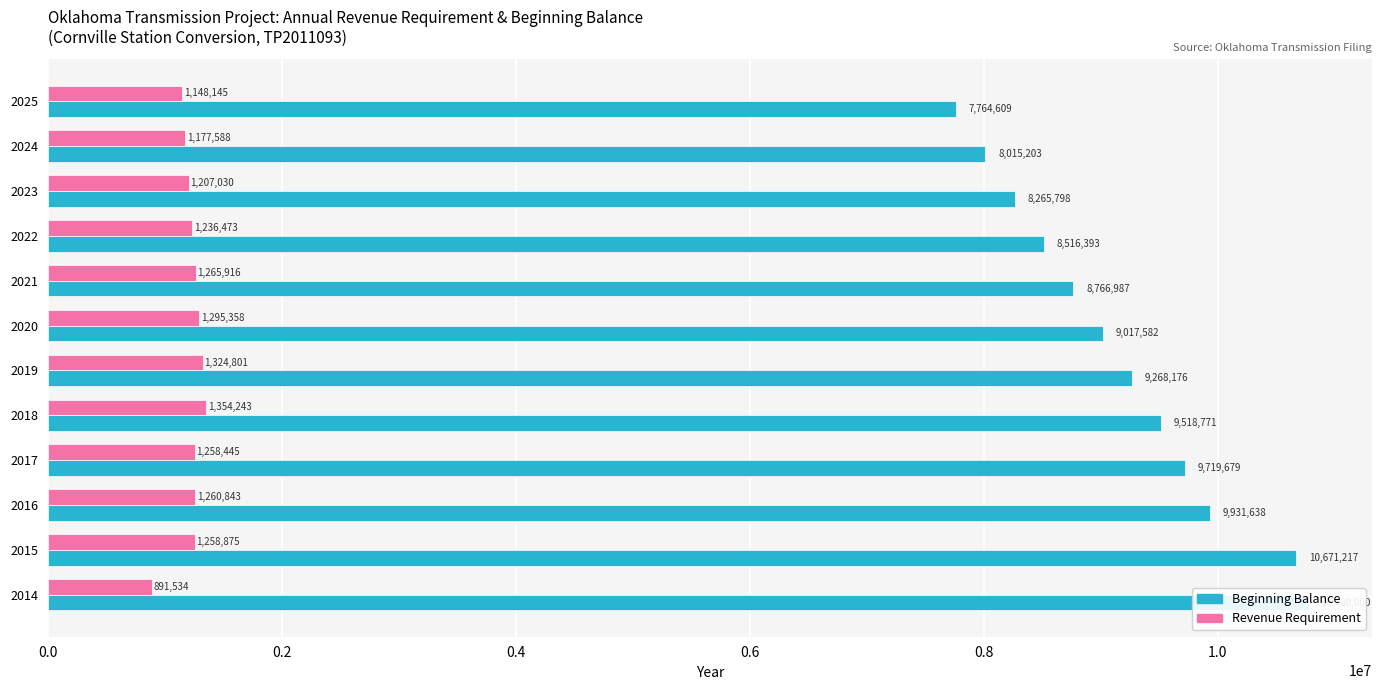

Does the chart contain stacked bars?

No